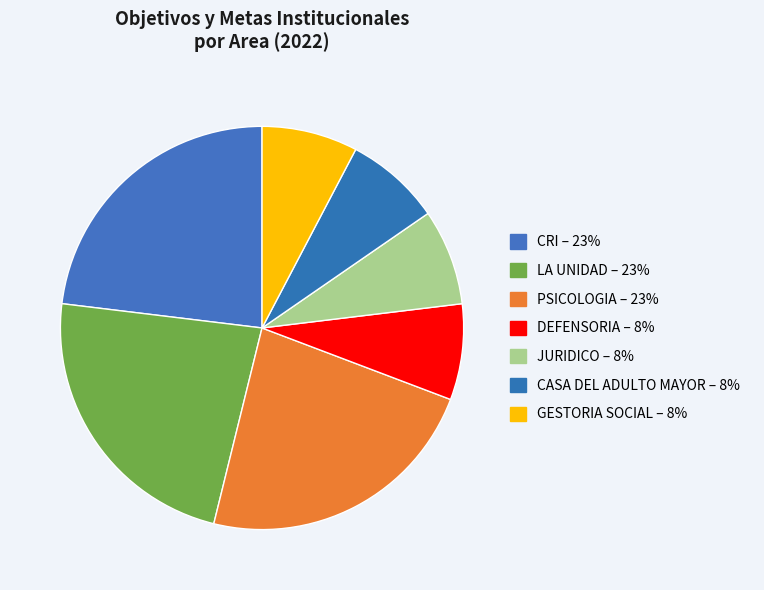

To the nearest percent, what is the average slice percentage?

14%